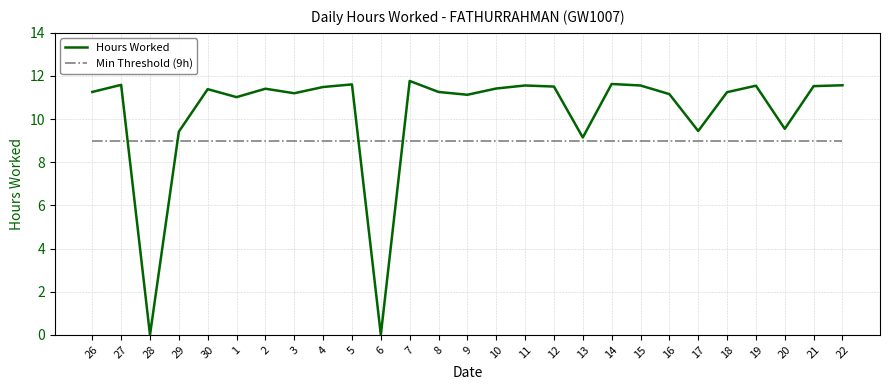

How many interior local valleys does the Hours Worked series have?

8